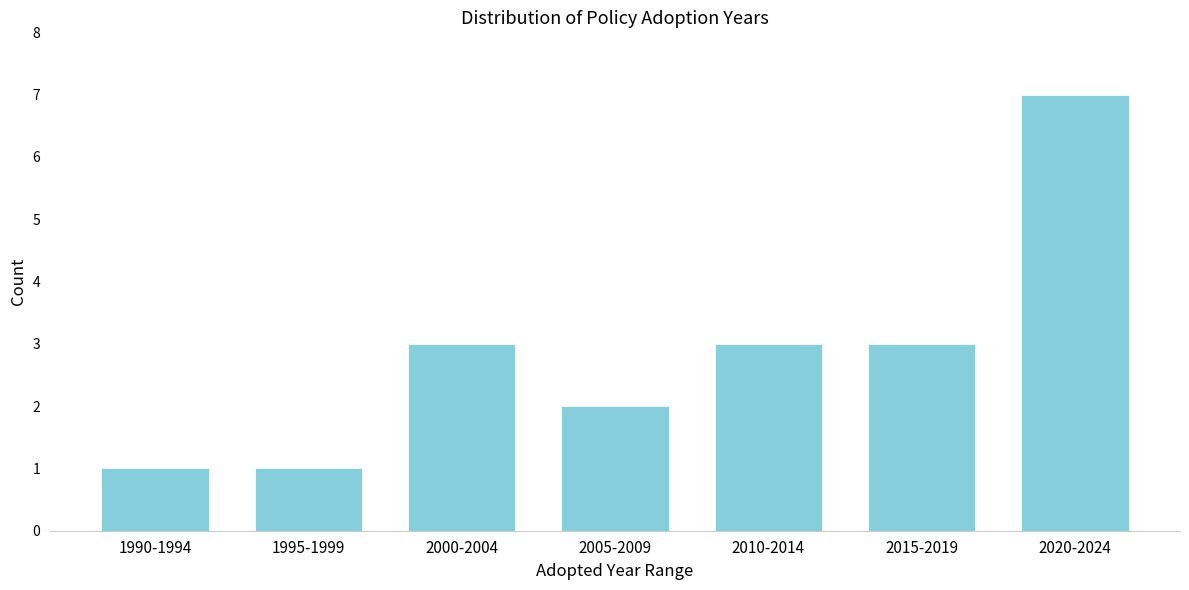

Reading left to right, what are all the values shown in this chart?

1	1	3	2	3	3	7